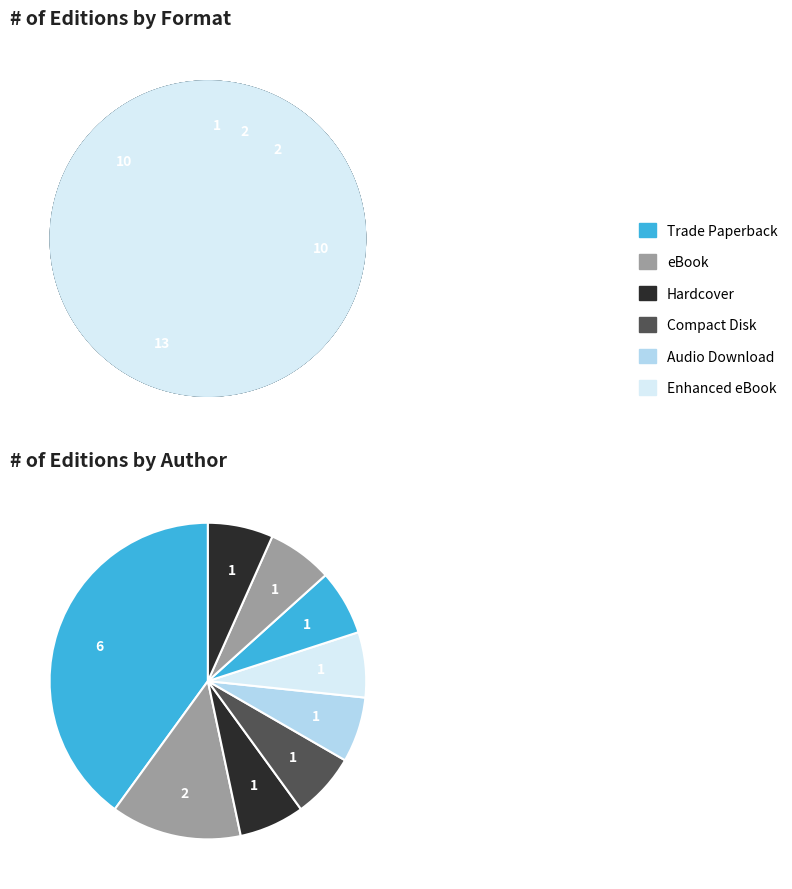

How many segments does this pie chart have?

15